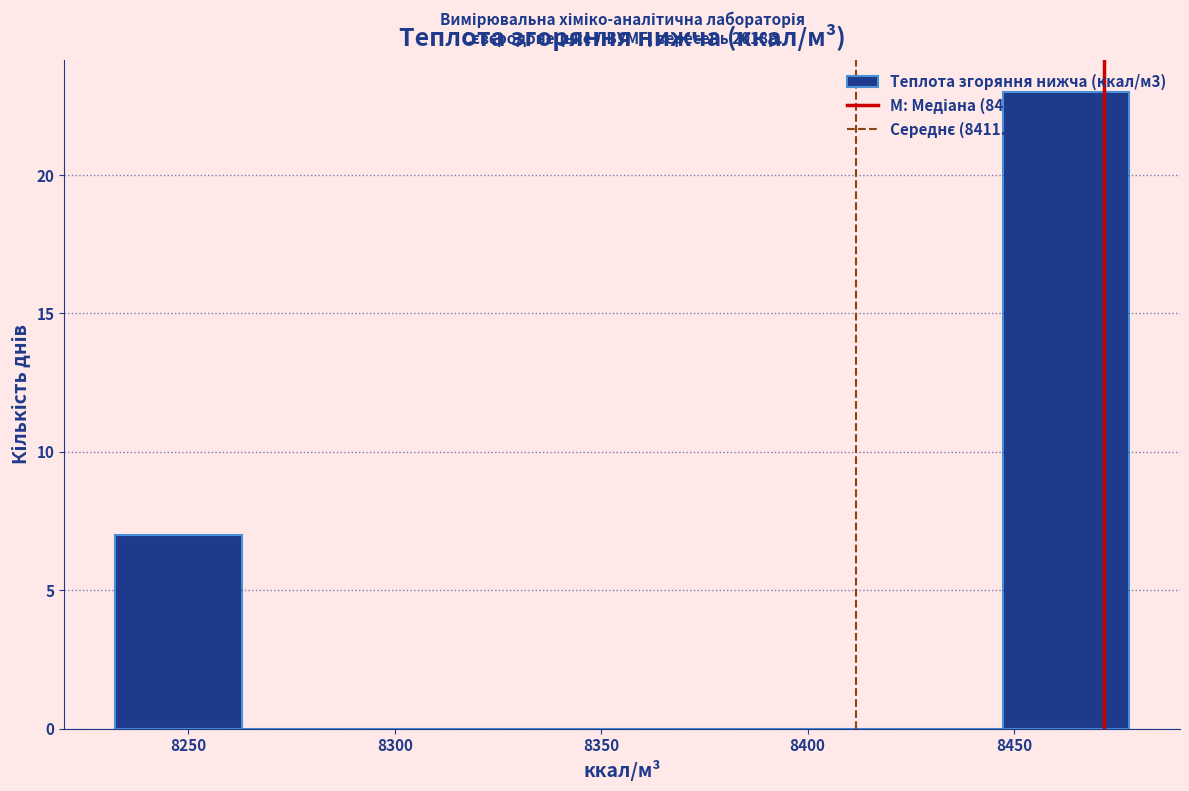

Over which range of the x-axis is the bar tallest?

8445 to 8480